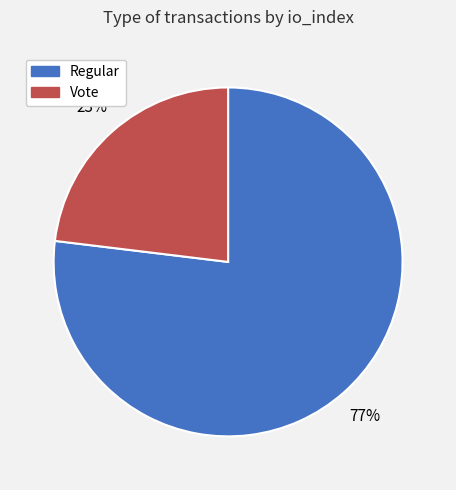

Is it true that Regular is 77% of the pie?

True